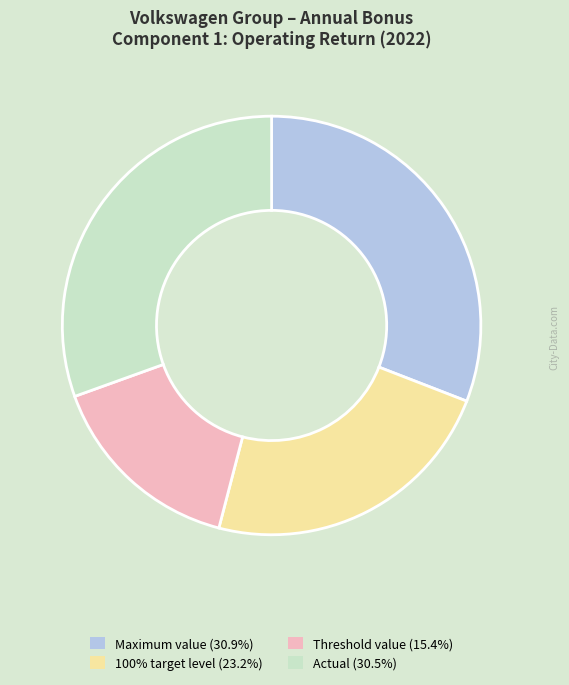

Does Threshold value (15.4%) represent more than half of the total?

No